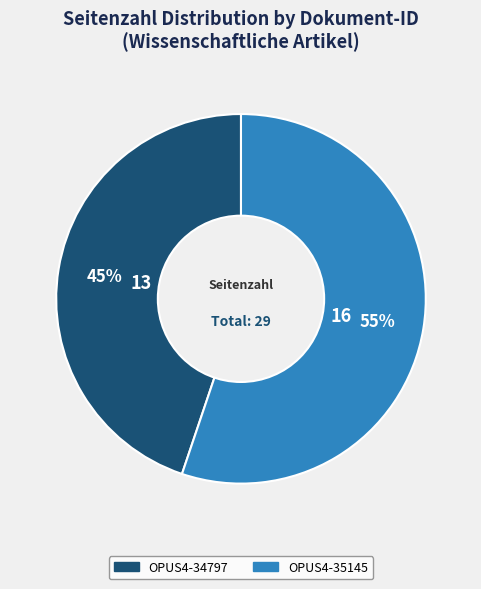

What is the smallest slice in the pie chart?

OPUS4-34797